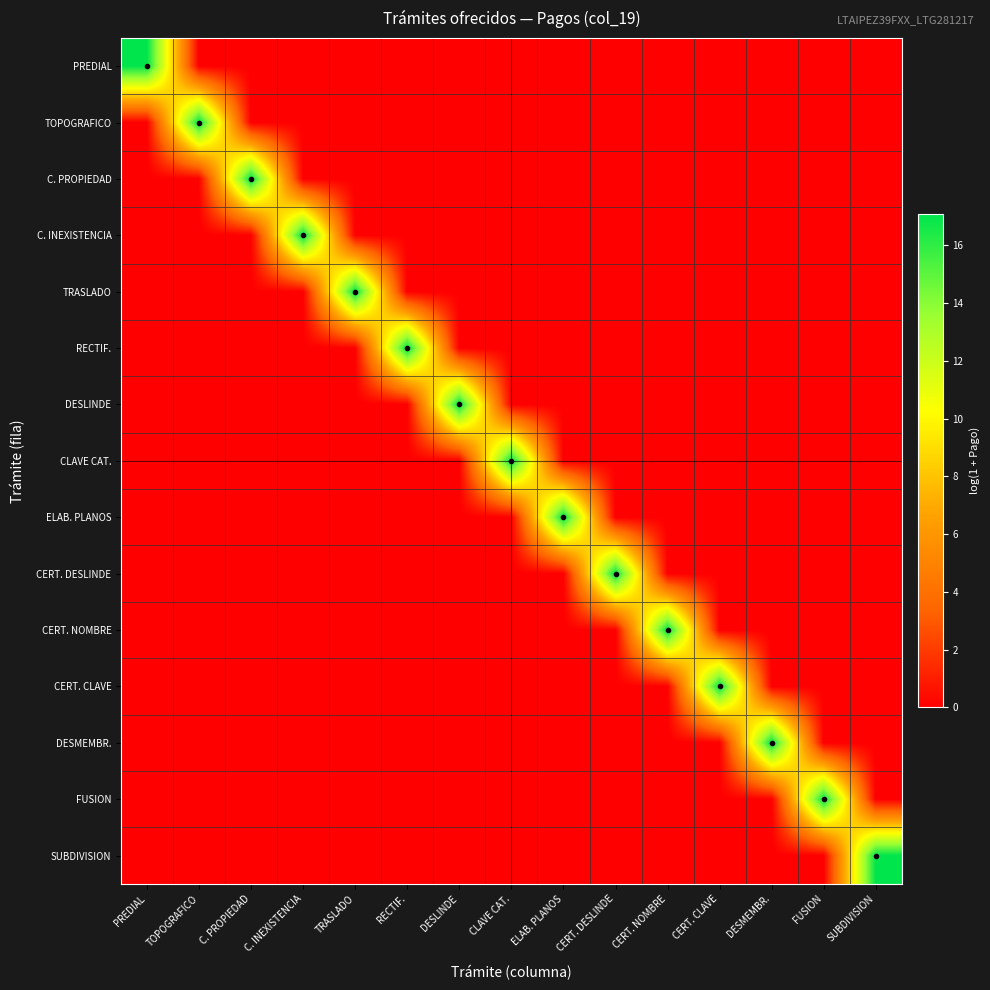

At how many categories does at least one series exceed 8?

15